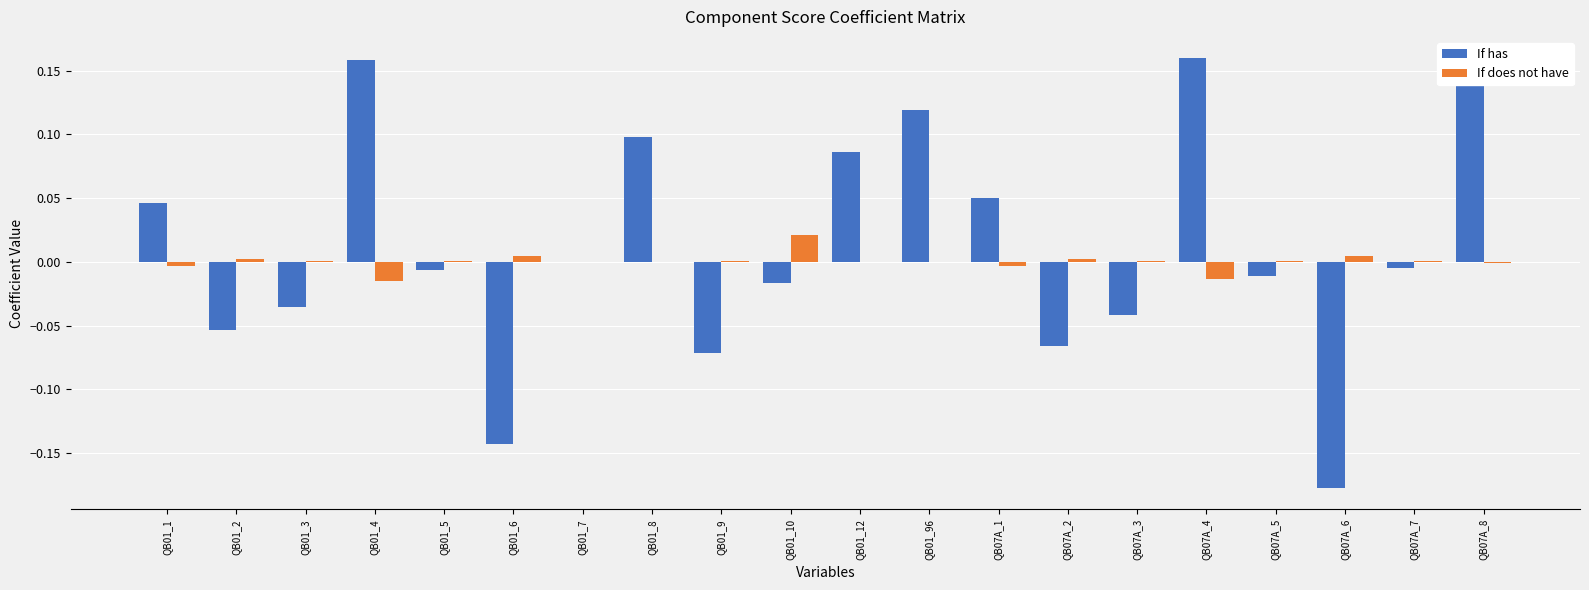

Which series changed the most between QB01_1 and QB07A_2?

If has